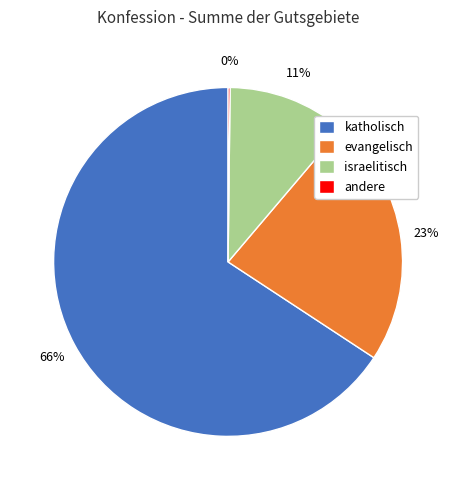

Is the sum of evangelisch and israelitisch greater than half?

No